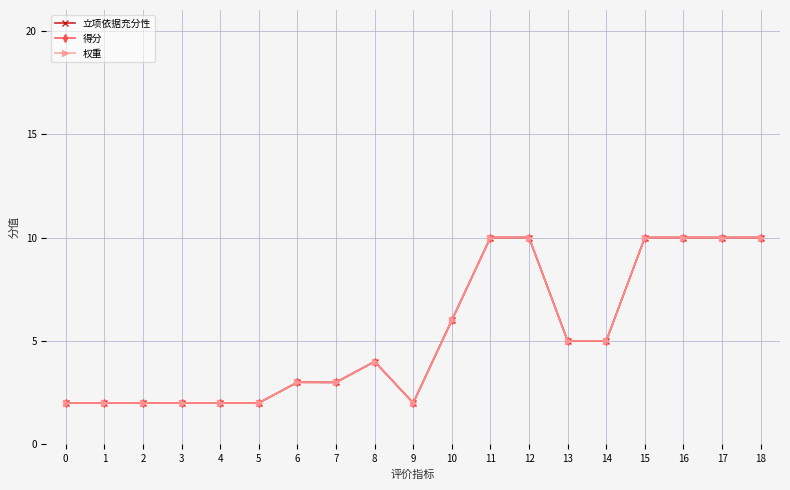

Reading left to right, what are all the values shown in this chart?

立项依据充分性: 0=2.0	1=2.0	2=2.0	3=2.0	4=2.0	5=2.0	6=3.0	7=3.0	8=4.0	9=2.0	10=6.0	11=10.0	12=10.0	13=5.0	14=5.0	15=10.0	16=10.0	17=10.0	18=10.0
得分: 0=2.0	1=2.0	2=2.0	3=2.0	4=2.0	5=2.0	6=3.0	7=3.0	8=4.0	9=2.0	10=6.0	11=10.0	12=10.0	13=5.0	14=5.0	15=10.0	16=10.0	17=10.0	18=10.0
权重: 0=2.0	1=2.0	2=2.0	3=2.0	4=2.0	5=2.0	6=3.0	7=3.0	8=4.0	9=2.0	10=6.0	11=10.0	12=10.0	13=5.0	14=5.0	15=10.0	16=10.0	17=10.0	18=10.0